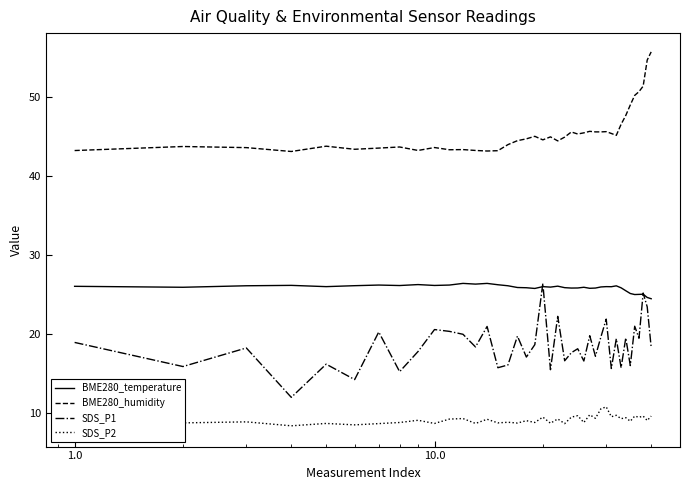

True or false: BME280_temperature and BME280_humidity cross at least once.

False